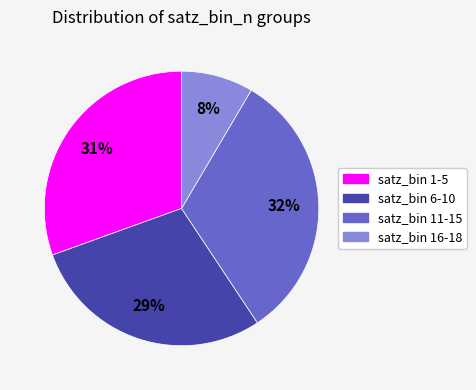

Does any single category account for the majority?

No